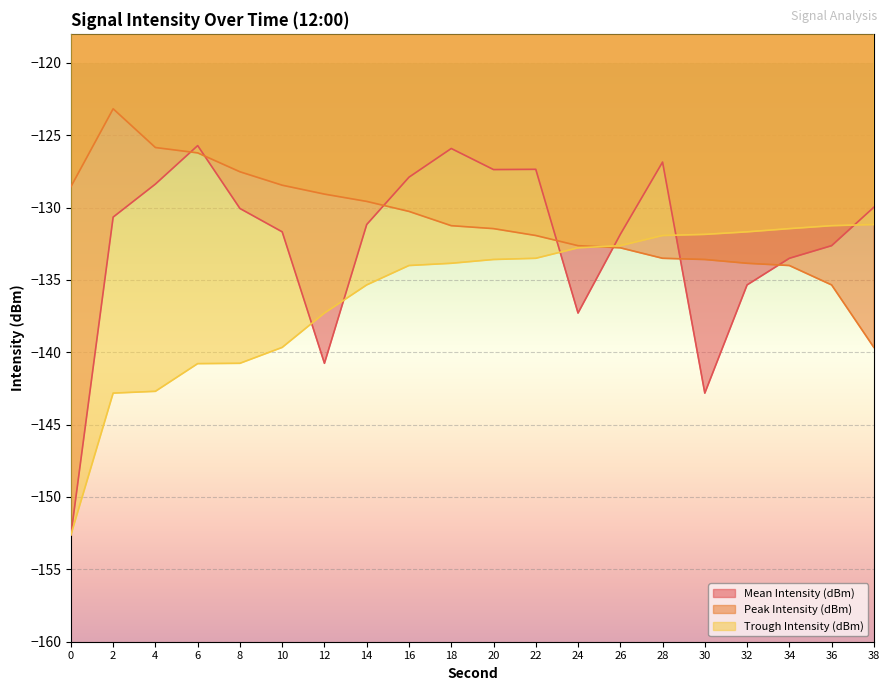

What is the average value of the Mean Intensity (dBm) series?

-132.5